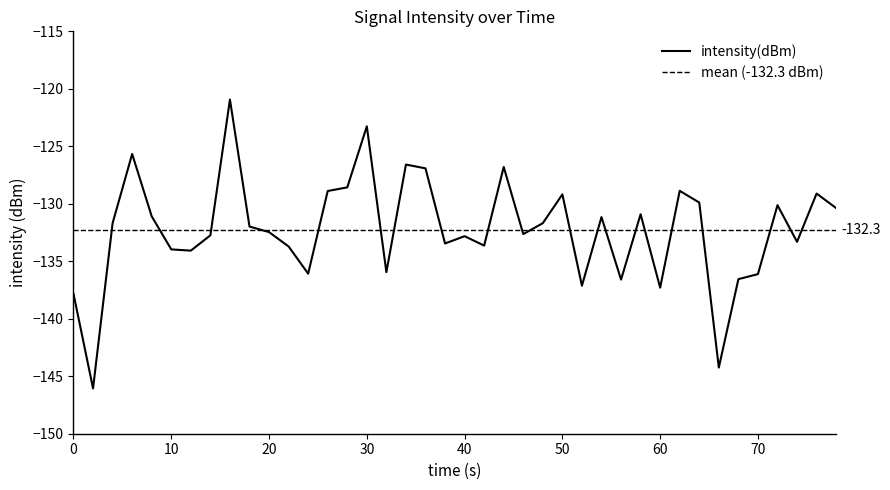

The intensity(dBm) series shows -196.4 at 60. True or false?

False